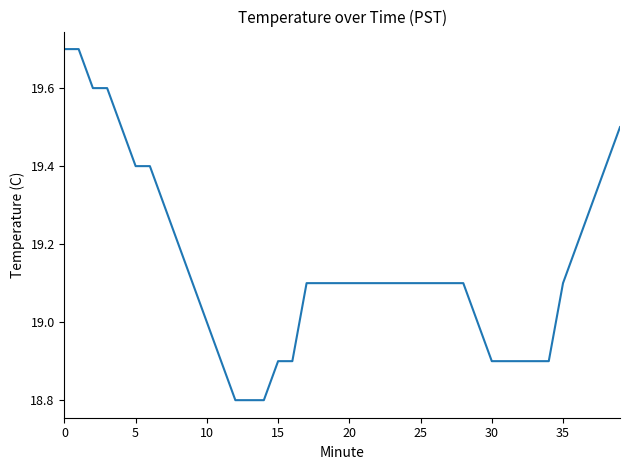

What is the maximum value shown in the chart?

19.7